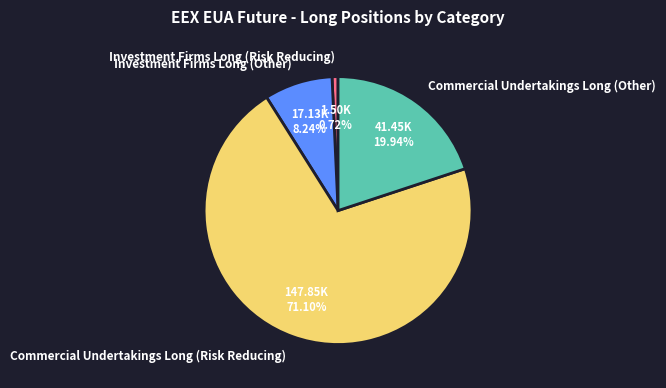

What percentage is the Commercial Undertakings Long (Other) slice, to the nearest percent?

20%